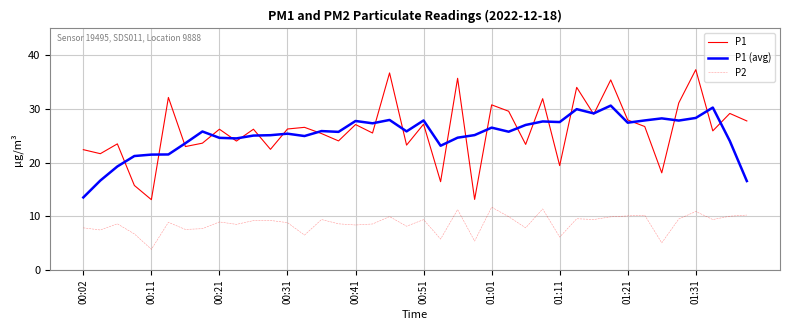

What is the greatest value displayed?

37.3